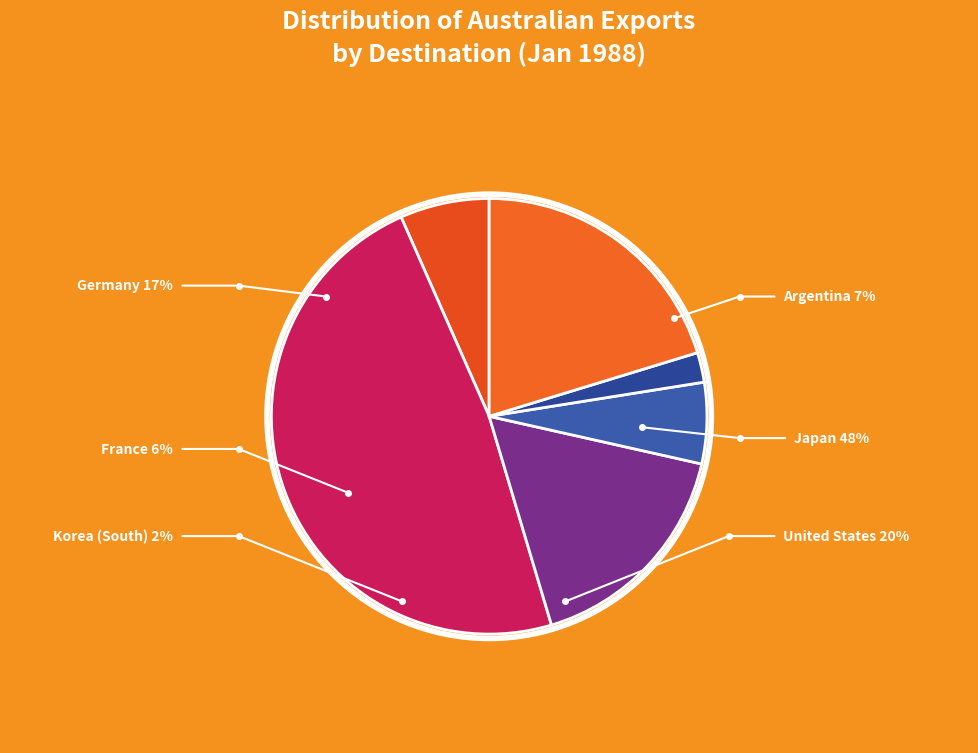

Is it true that United States is 9% of the pie?

False